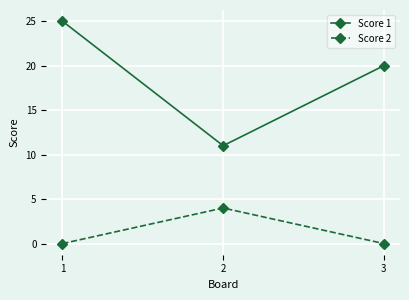

Which series has the largest total across all categories?

Score 1